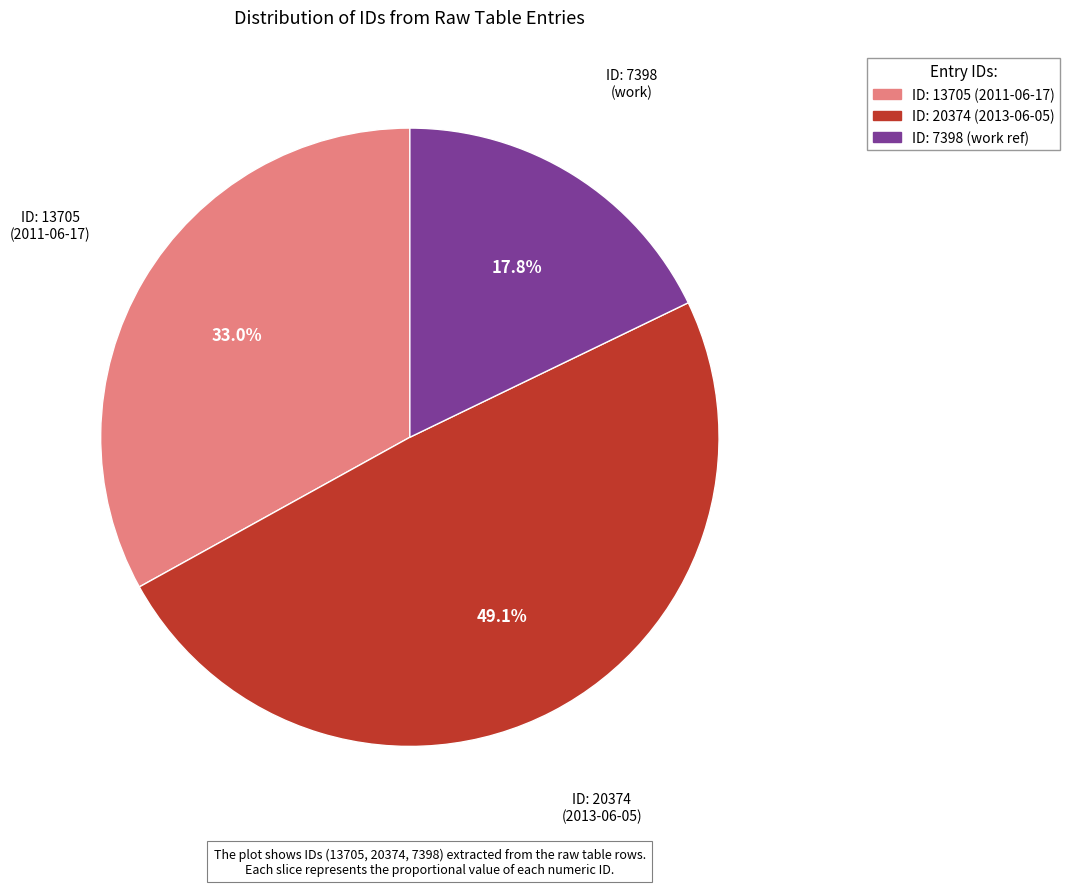

To the nearest percent, what is the difference between the largest and smallest slice percentages?

31%